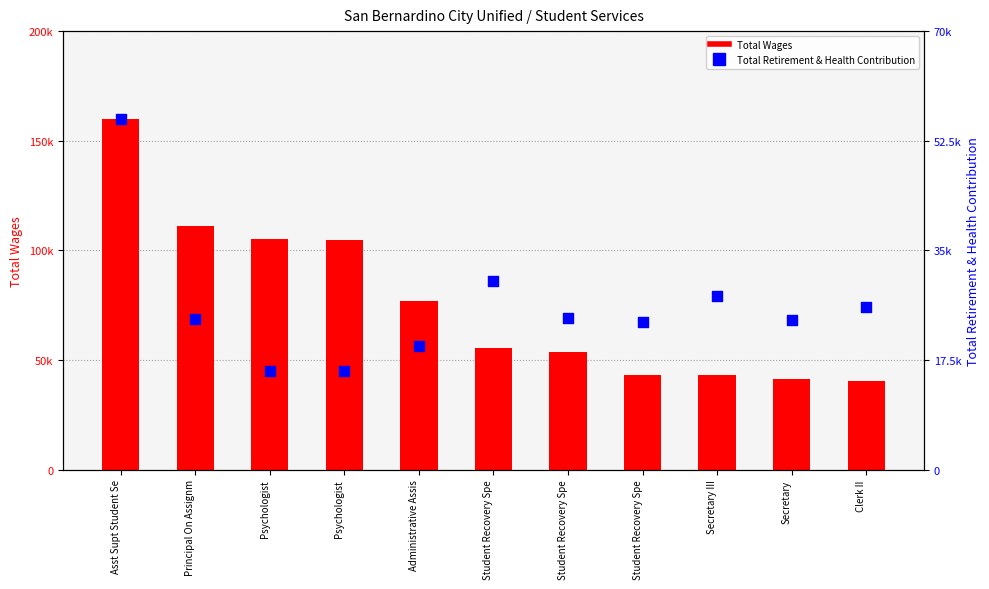

What is the total value across all series at Asst Supt Student Se?

216039